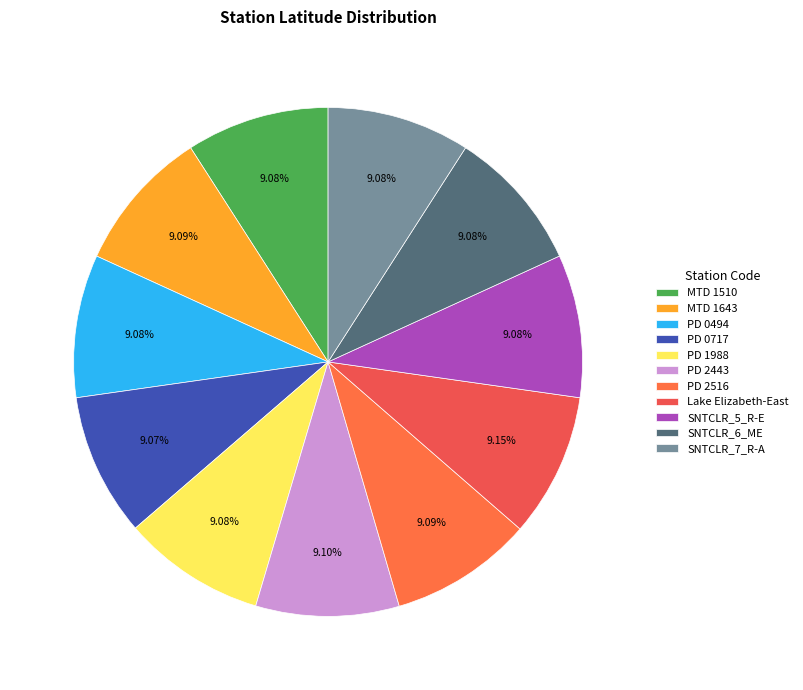

What is the ratio of the value at PD 2516 to the value at PD 0494?

1.0